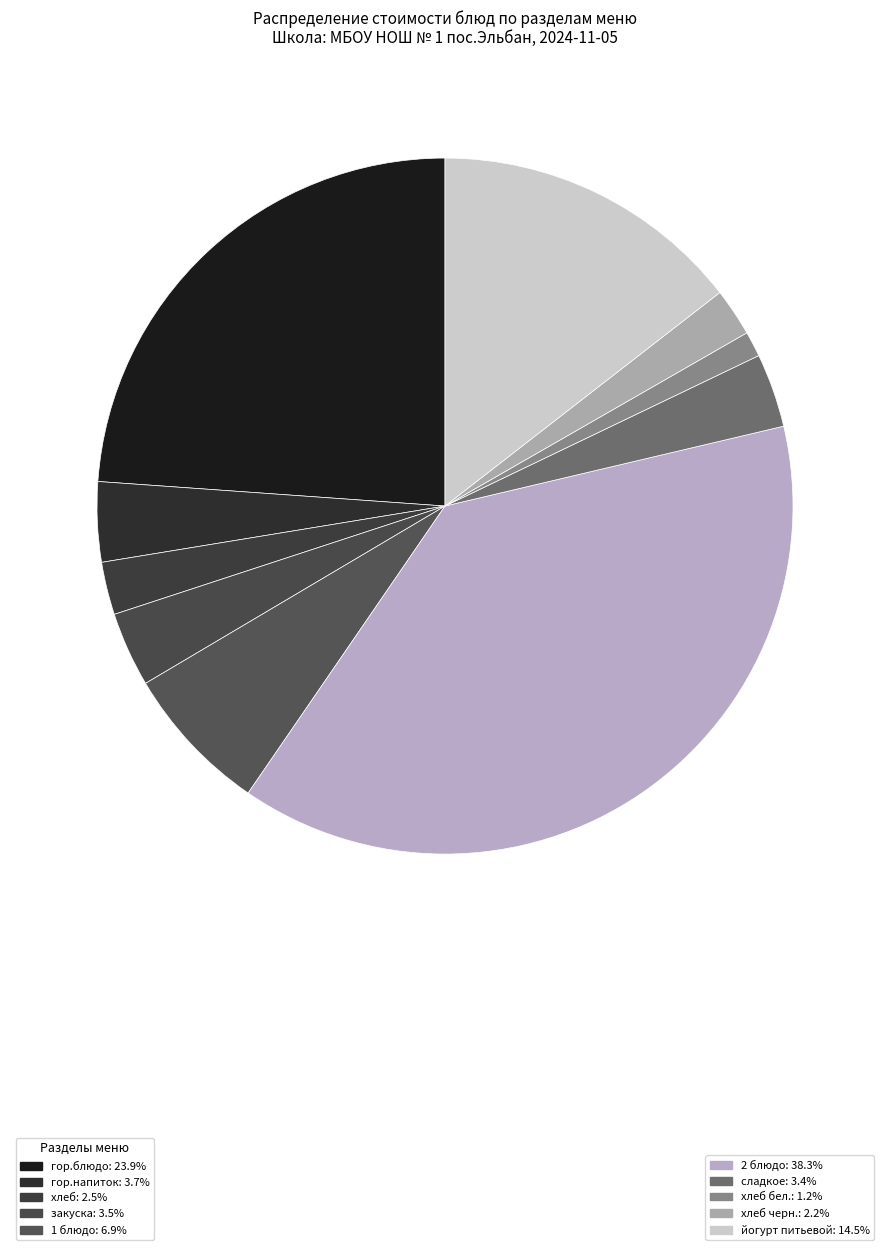

How many slices are in this pie chart?

10